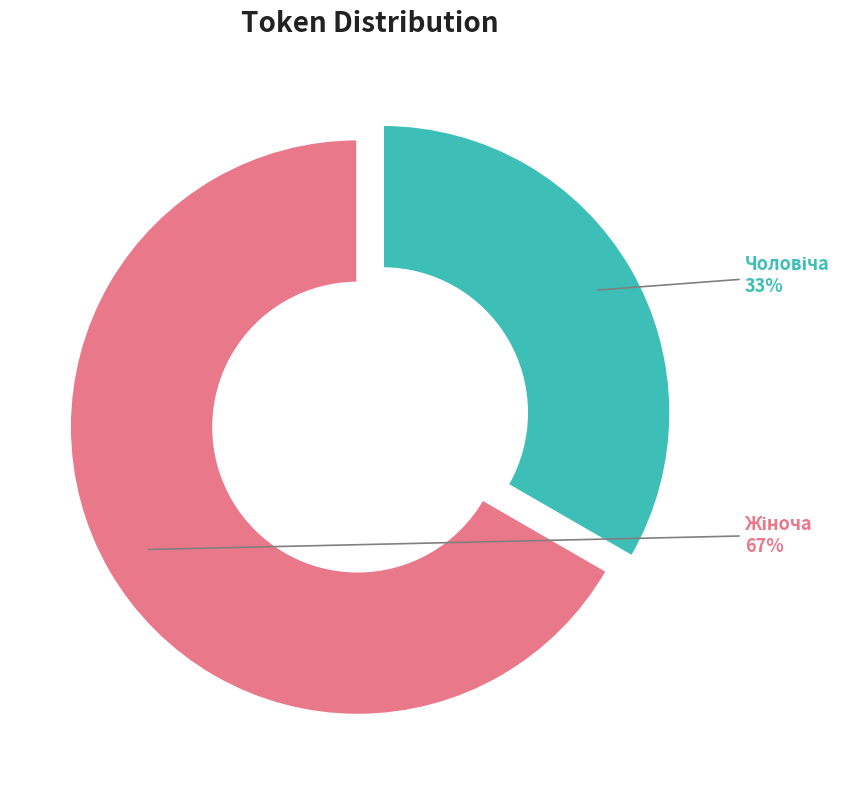

Count the number of slices in the pie.

2